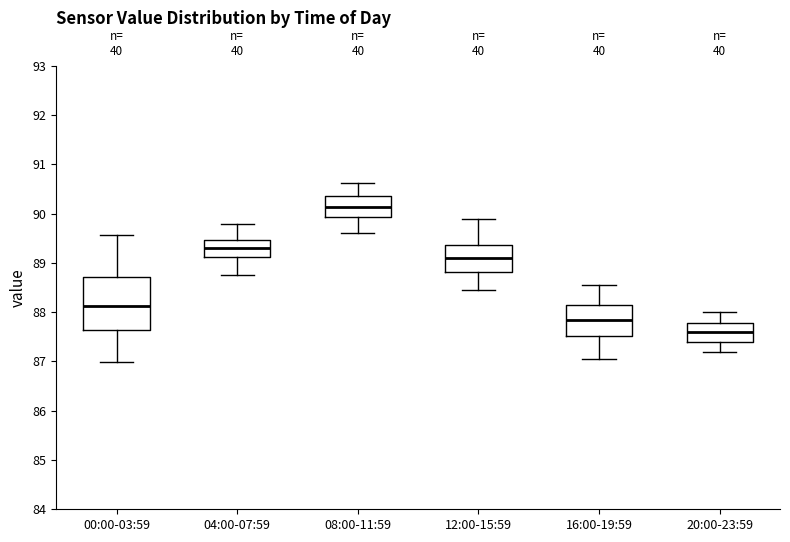

Which box has the highest median line?

08:00-11:59